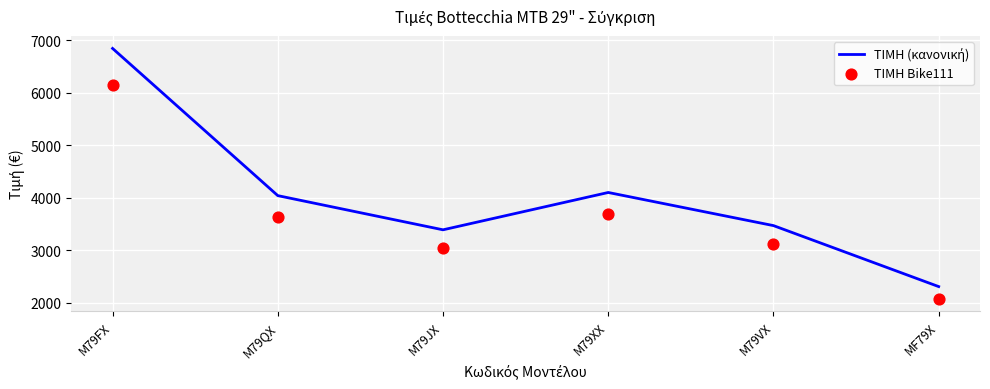

Is the value of ΤΙΜΗ (κανονική) at M79JX greater than the value of ΤΙΜΗ Bike111 at M79VX?

Yes